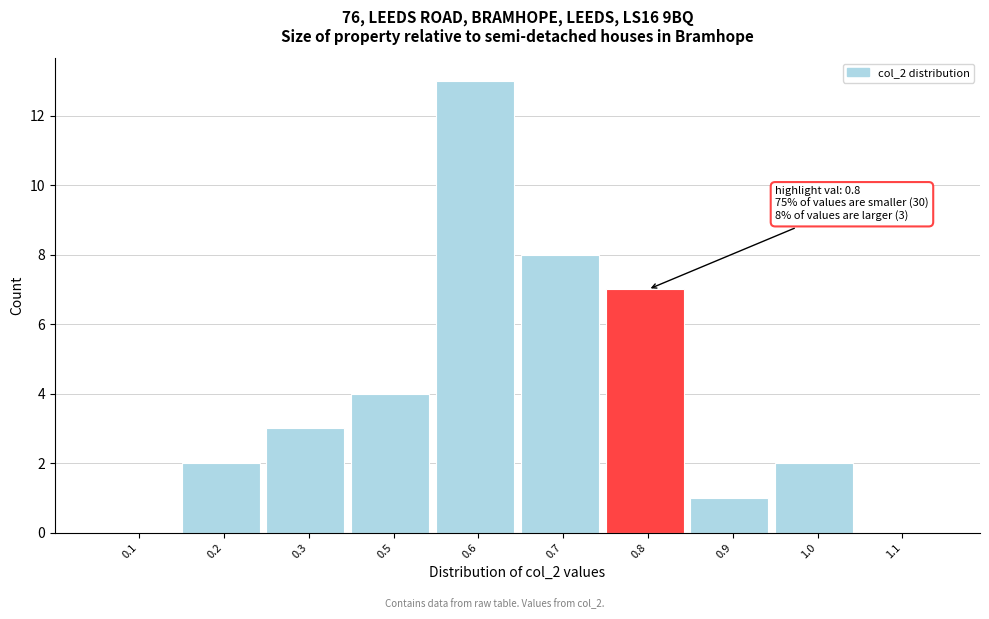

Reading right to left, what are all the values shown in this chart?

1.1=0	1.0=2	0.9=1	0.8=7	0.7=8	0.6=13	0.5=4	0.3=3	0.2=2	0.1=0